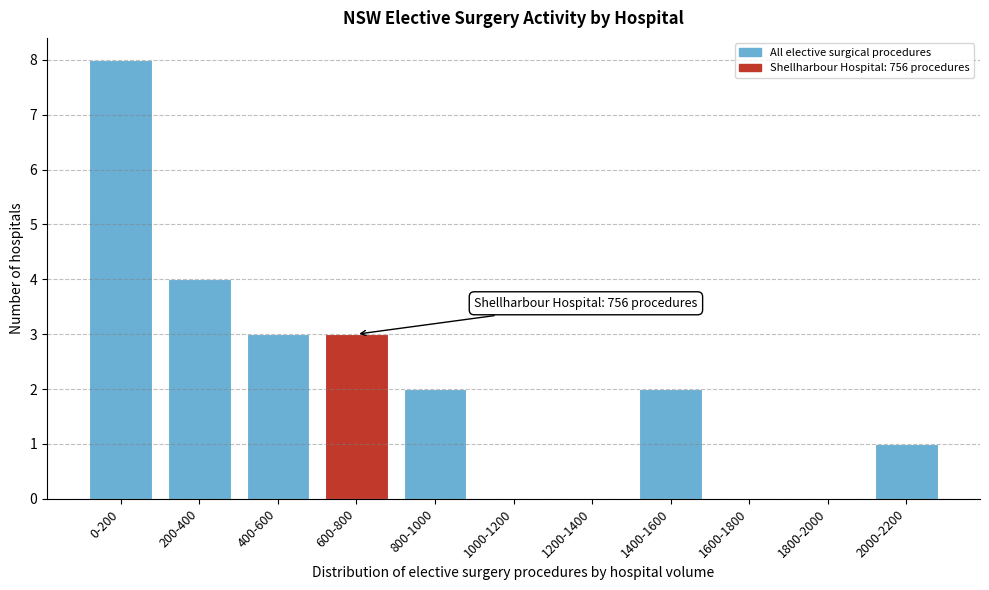

Reading left to right, what are all the values shown in this chart?

0-200=8	200-400=4	400-600=3	600-800=3	800-1000=2	1000-1200=0	1200-1400=0	1400-1600=2	1600-1800=0	1800-2000=0	2000-2200=1